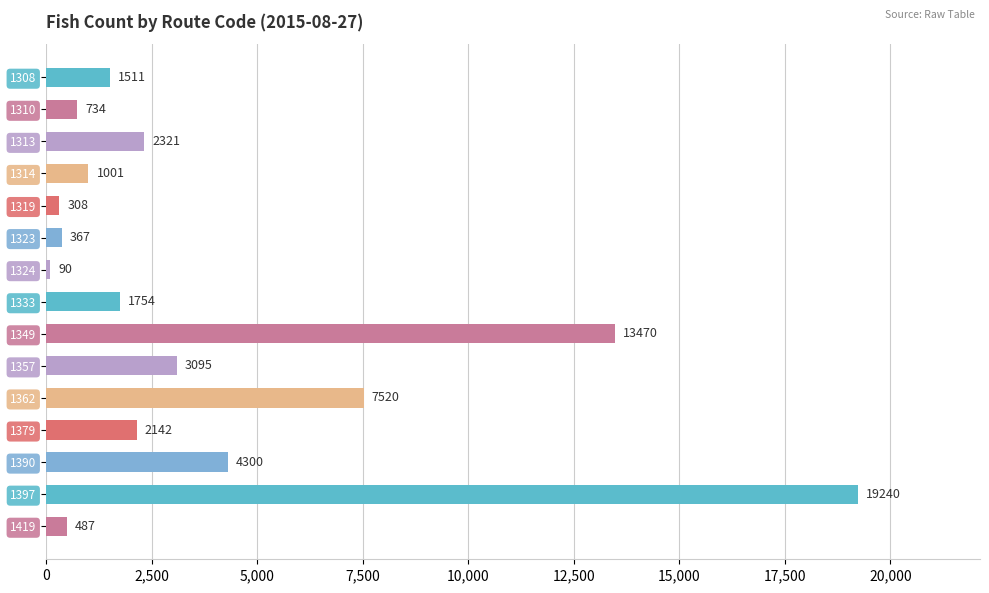

Rank the categories by value from highest to lowest.

1397, 1349, 1362, 1390, 1357, 1313, 1379, 1333, 1308, 1314, 1310, 1419, 1323, 1319, 1324